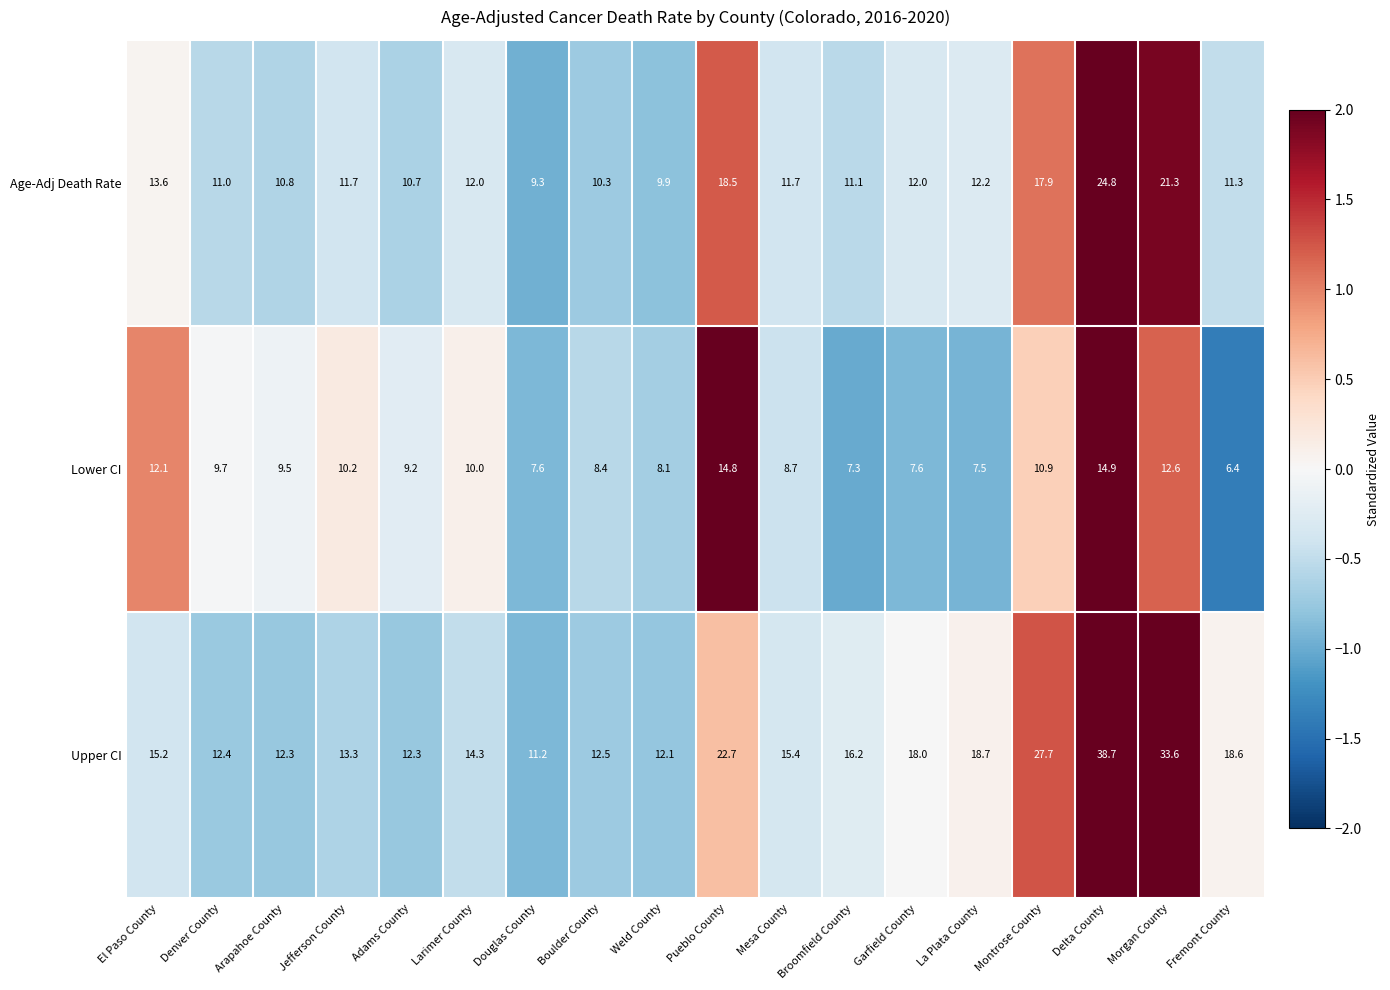

The value of Lower CI at Garfield County is 7.6. True or false?

True